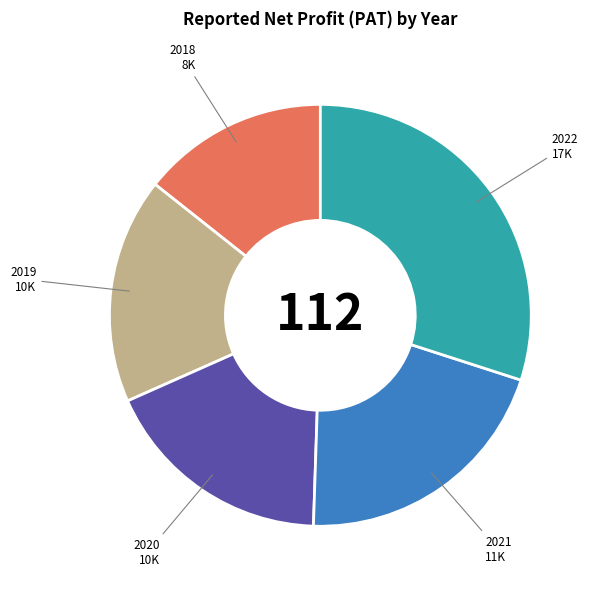

Is the sum of 2020 and 2018 greater than half?

No